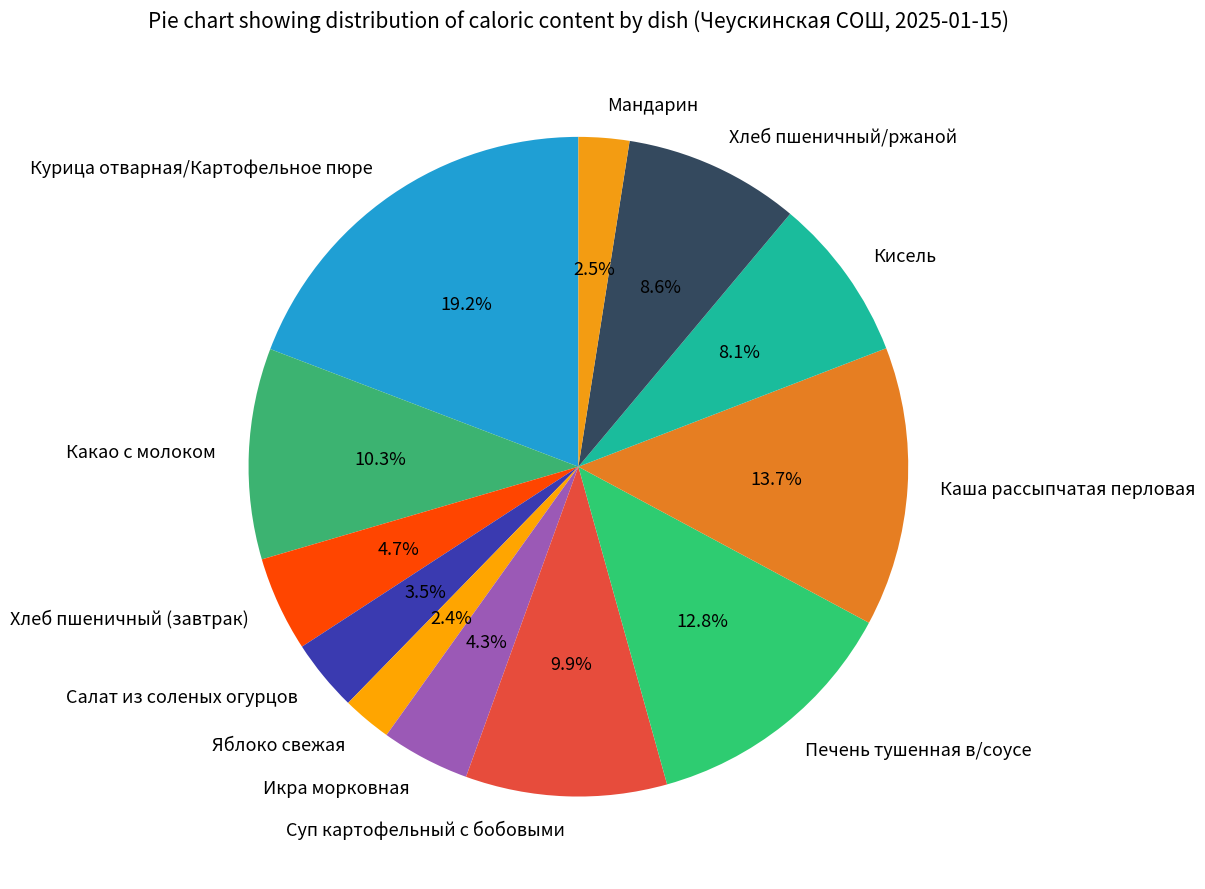

How many slices are in this pie chart?

12